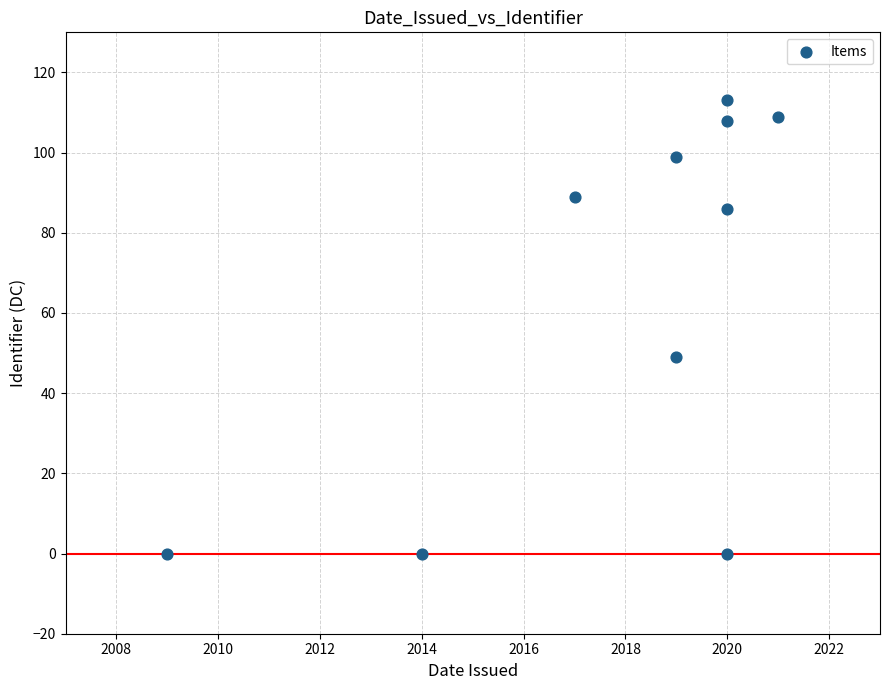

What Y value in the scatter plot is closest to 56?

49